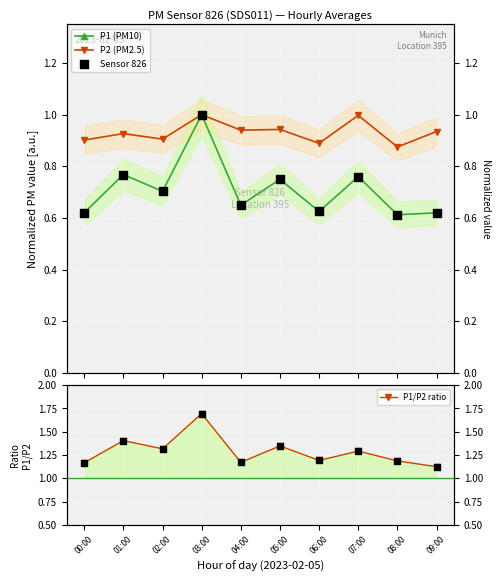

Which series contains the highest Y value?

P1/P2 ratio